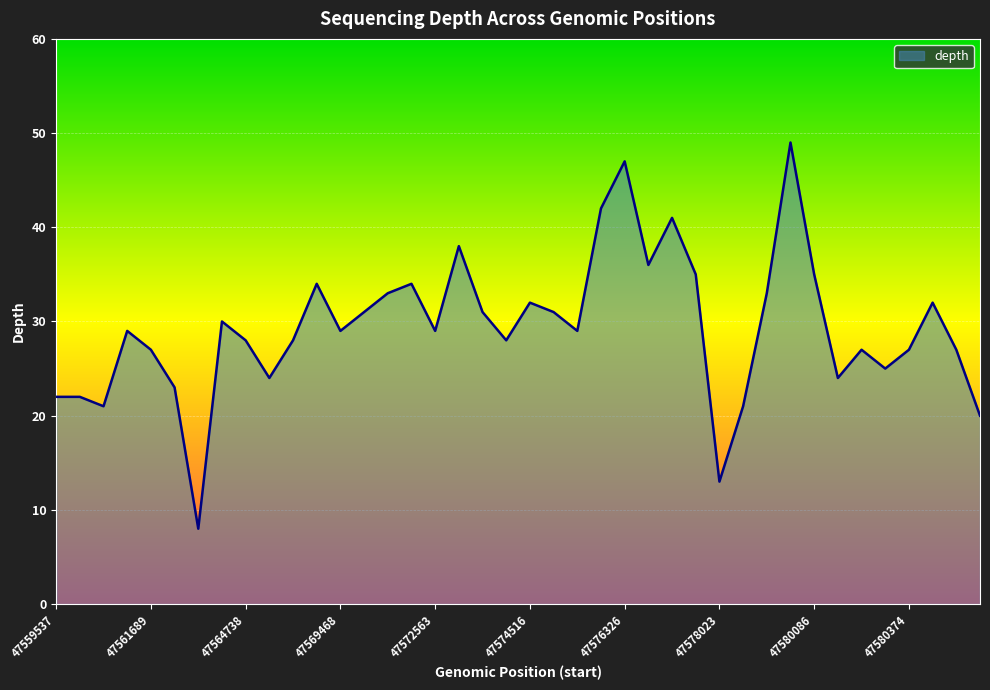

How many lines are shown in the chart?

1